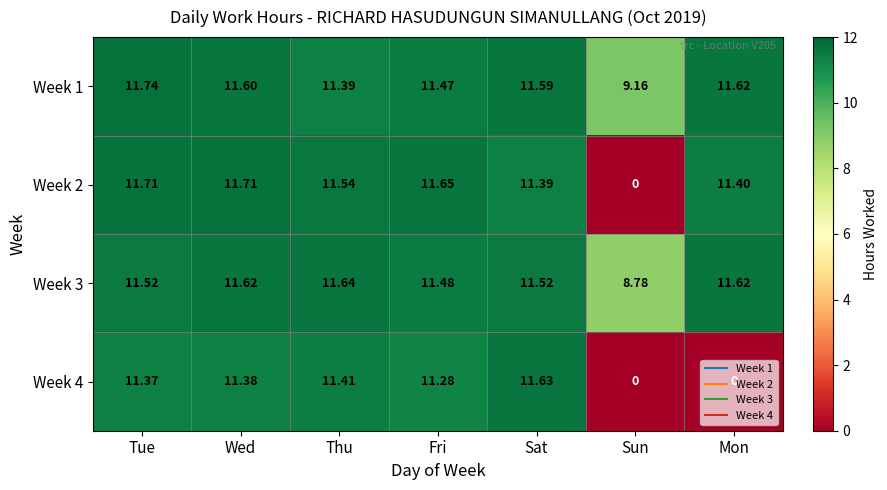

Is the value of Week 2 at Mon greater than the value of Week 1 at Thu?

Yes